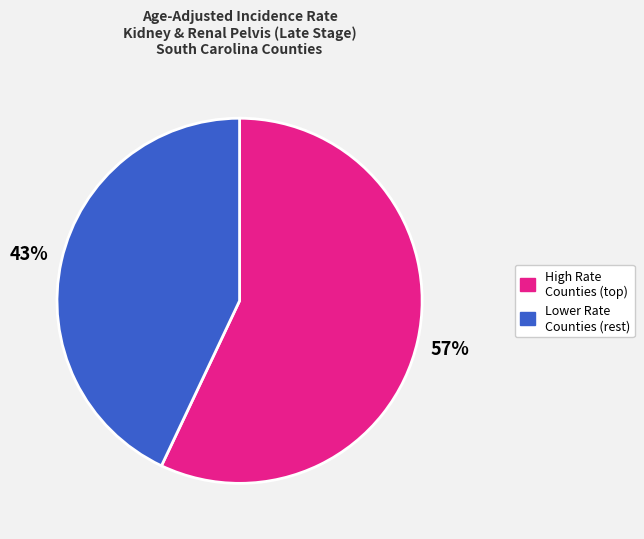

Is there a majority slice in this chart?

Yes